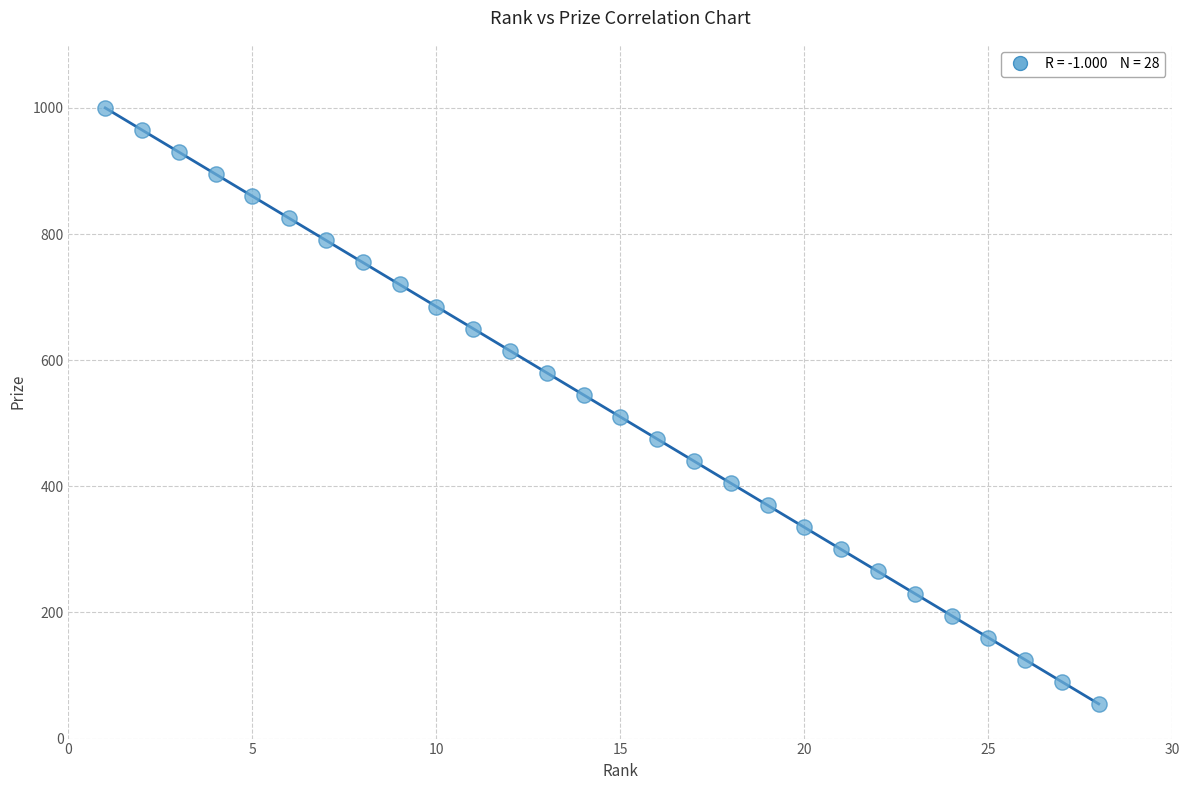

What is the range of X values (max minus min)?

27